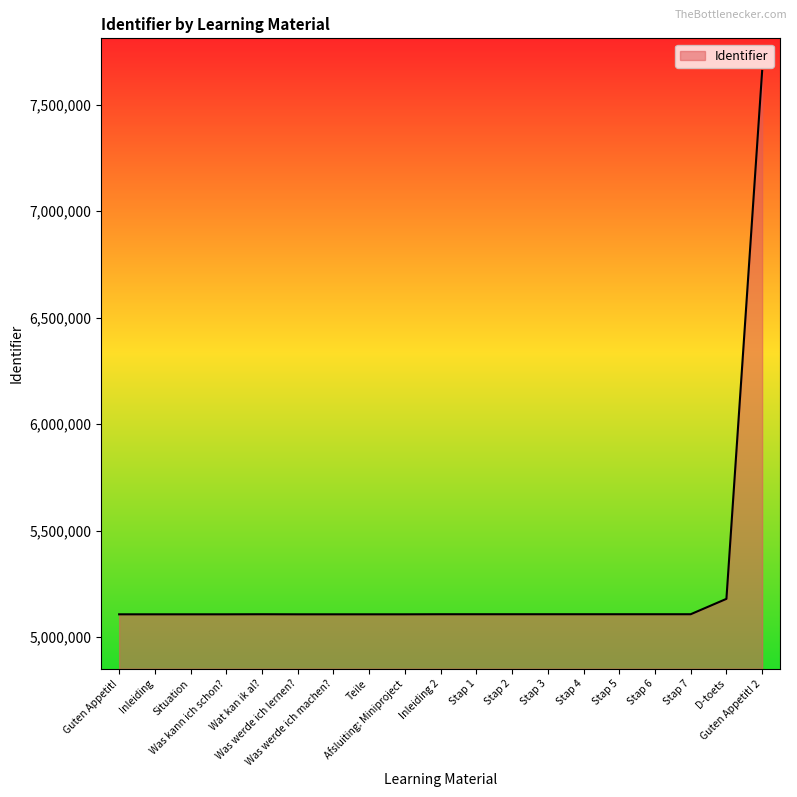

What is the minimum value shown in the chart?

5107410